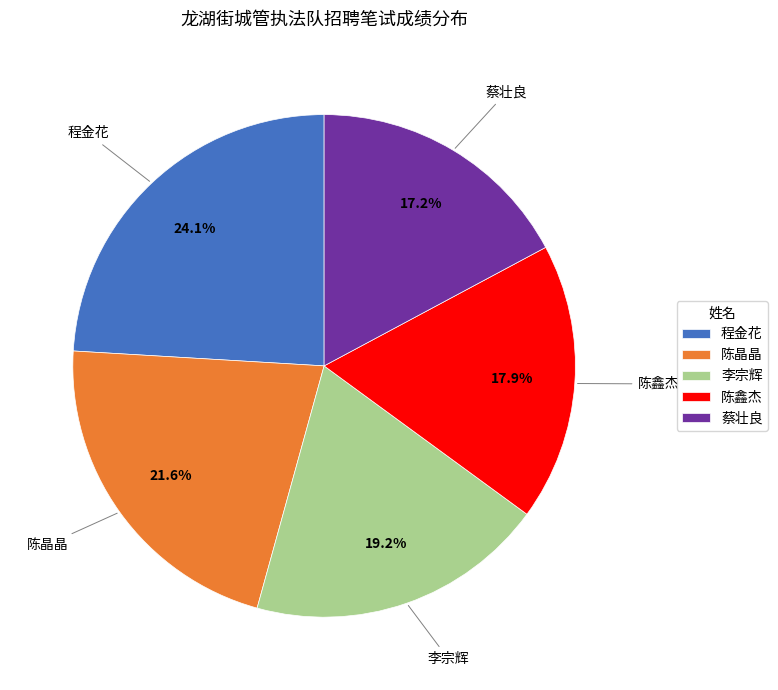

True or false: 程金花 accounts for 24% of the total.

True